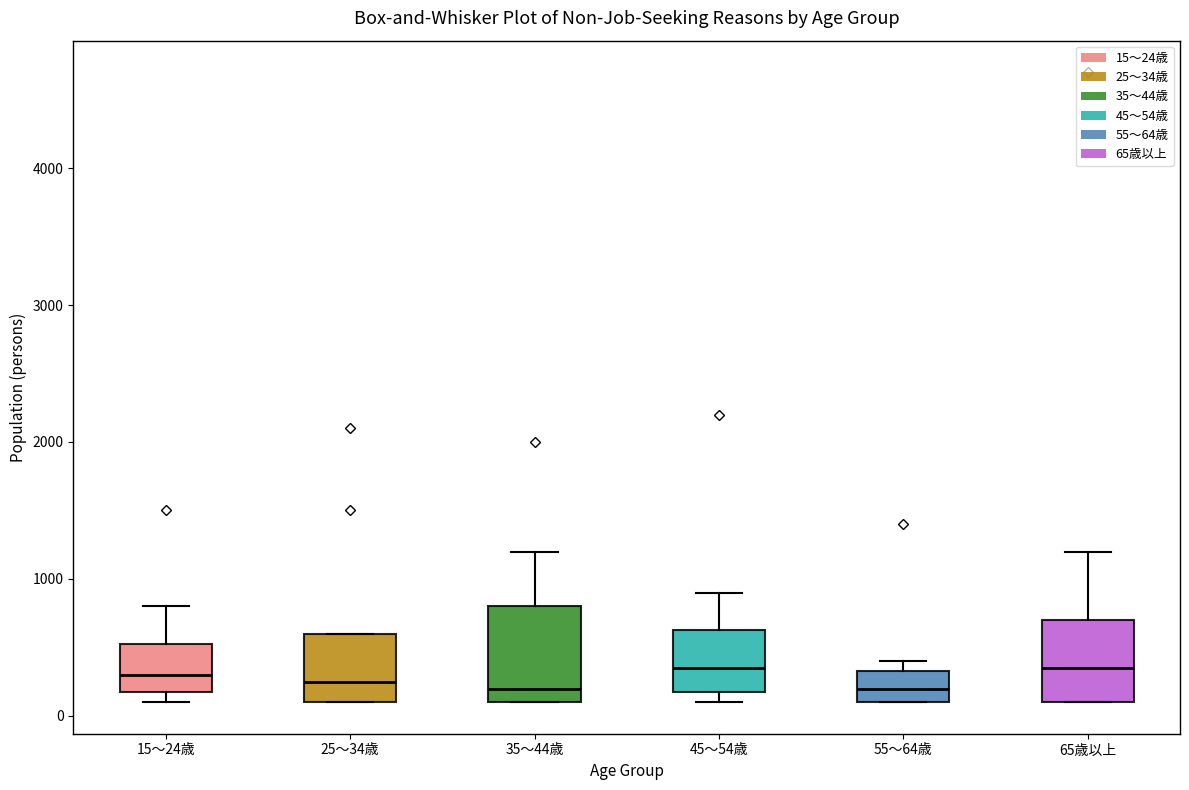

Where does the median line of the box for 25～34歳 sit on the y-axis? The values are not printed on the chart, so give them approximately, as read against the axis.

300